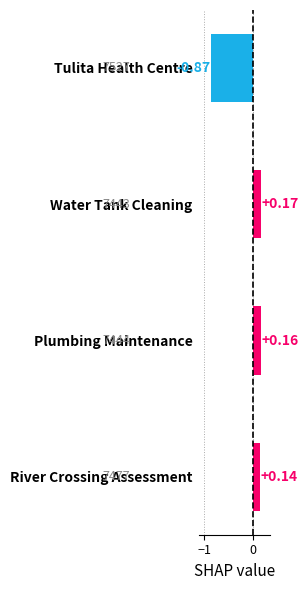

What is the label of the 4th bar from the top?

River Crossing Assessment